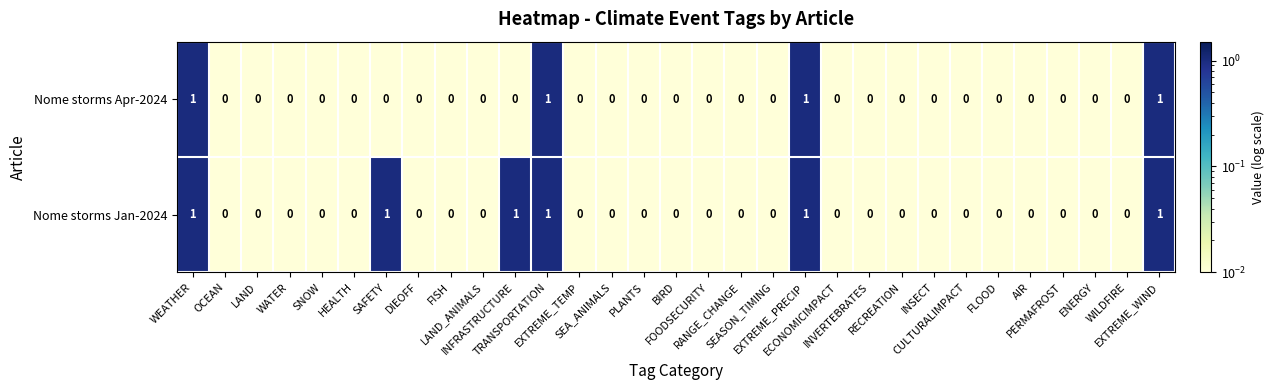

What is the sum of all Nome storms Jan-2024 values?

6